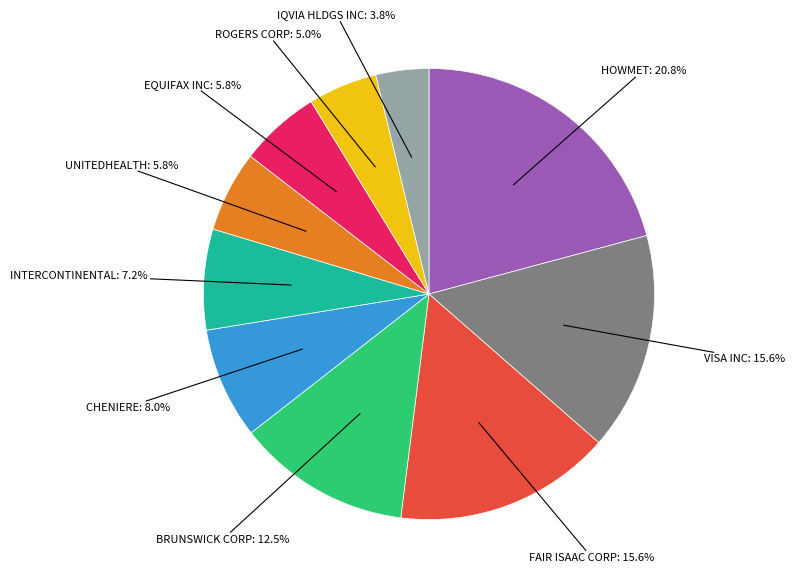

Does any single category account for the majority?

No